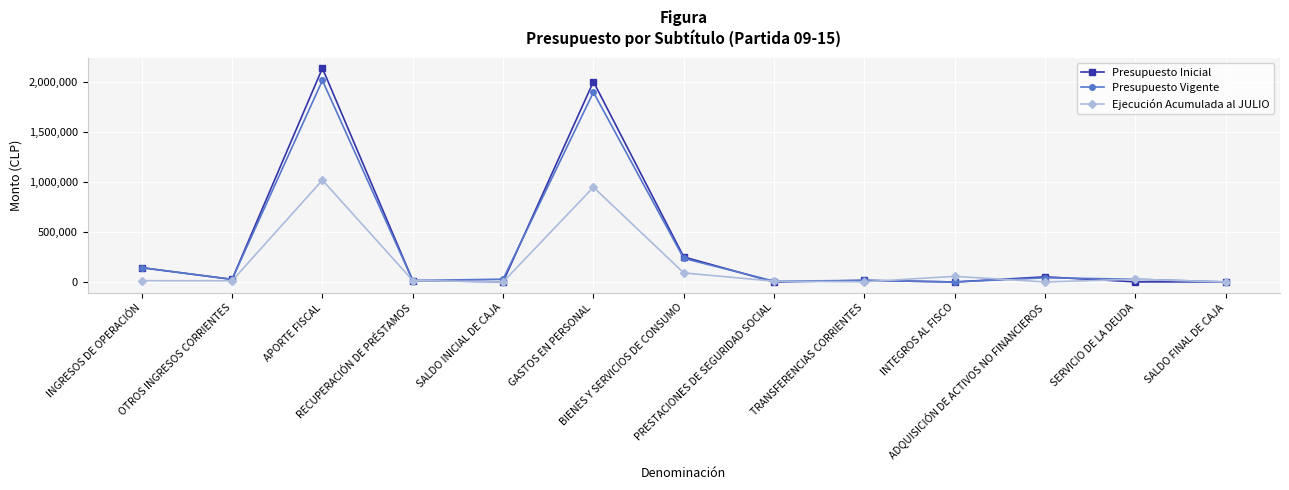

True or false: Presupuesto Vigente has more than 1 points higher than both neighbors.

True